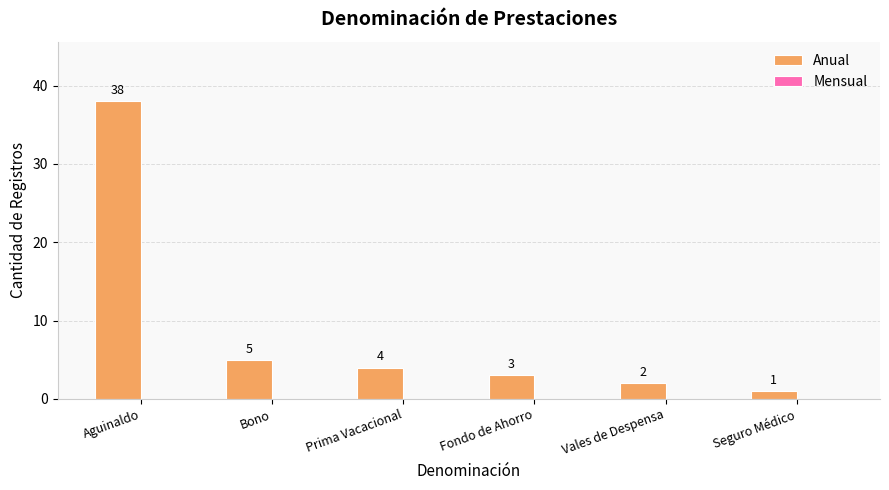

List the labels in order of value, smallest first.

Seguro Médico, Vales de Despensa, Fondo de Ahorro, Prima Vacacional, Bono, Aguinaldo